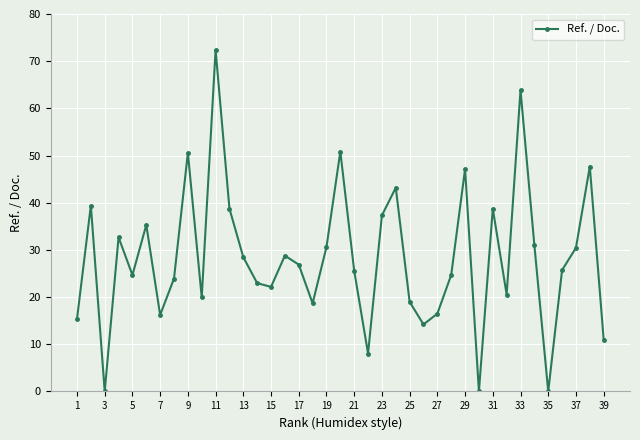

The value at 29 is 14.4. True or false?

False